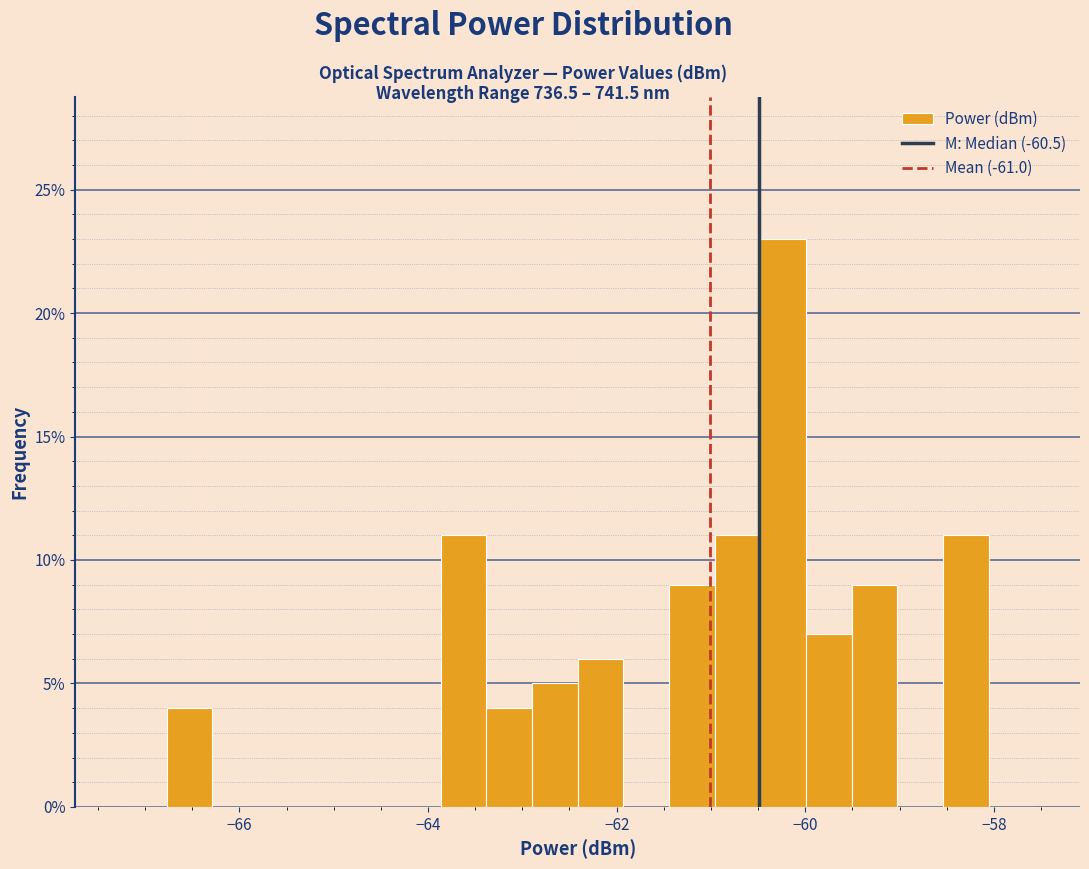

Read against the x-axis, roughly where is the centre of the tallest bar?

-60.2